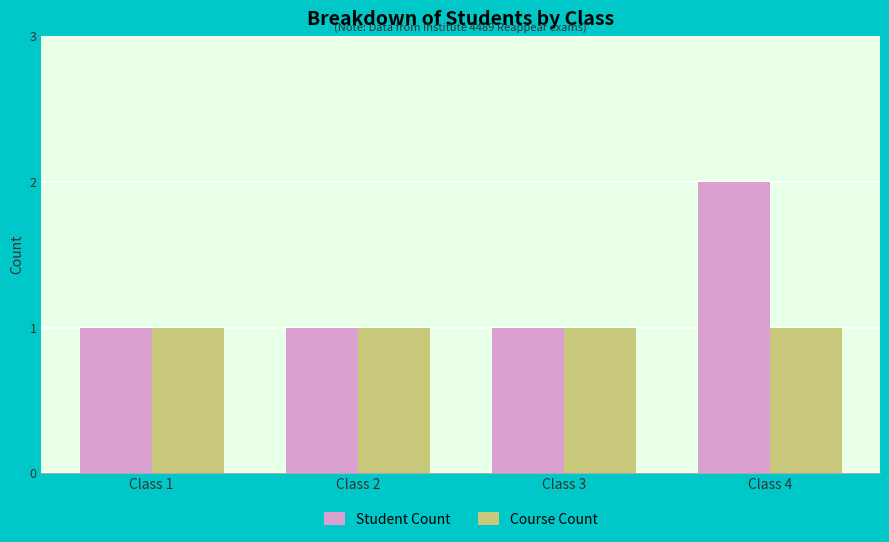

Count the number of data series in this chart.

2